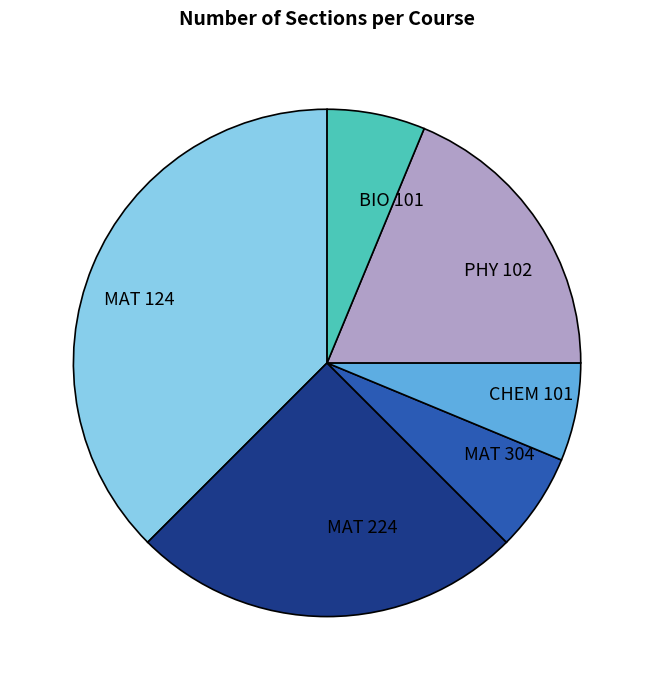

Combined, do MAT 224 and PHY 102 account for over 50%?

No